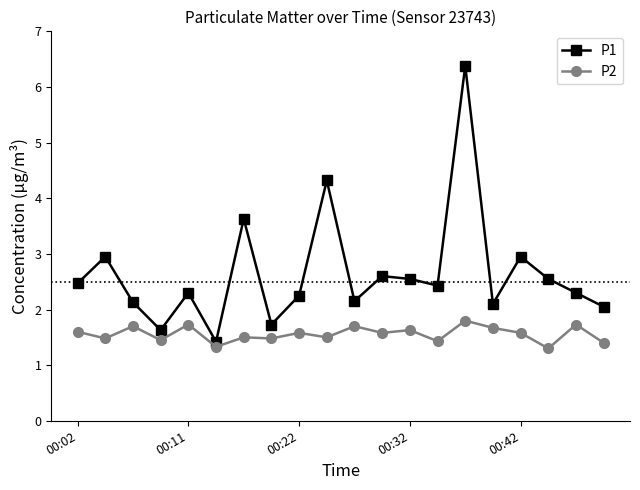

Rank the series by their maximum value, from lowest to highest.

P2, P1